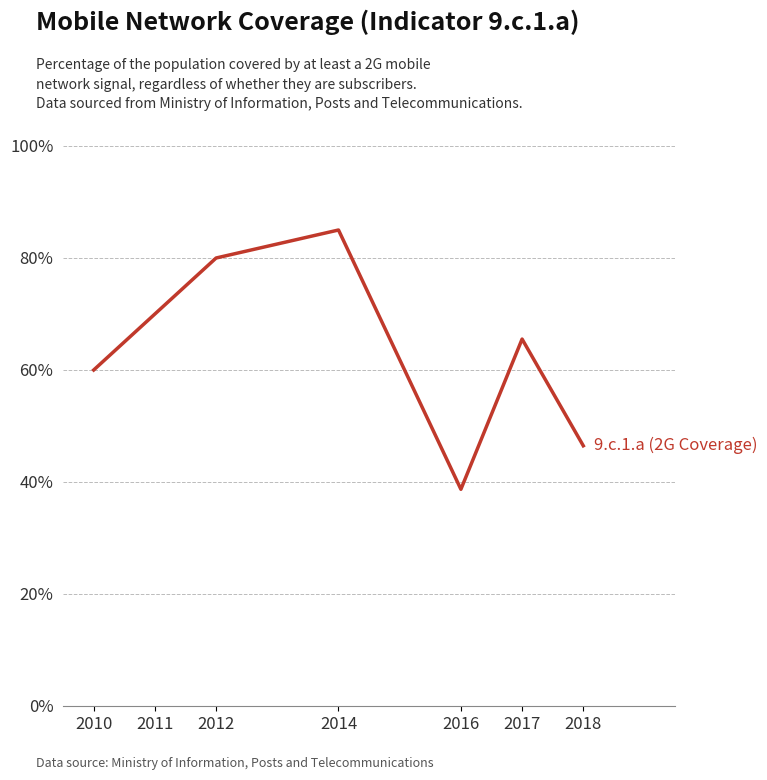

True or false: the data shows 65.5 at 2017.

True